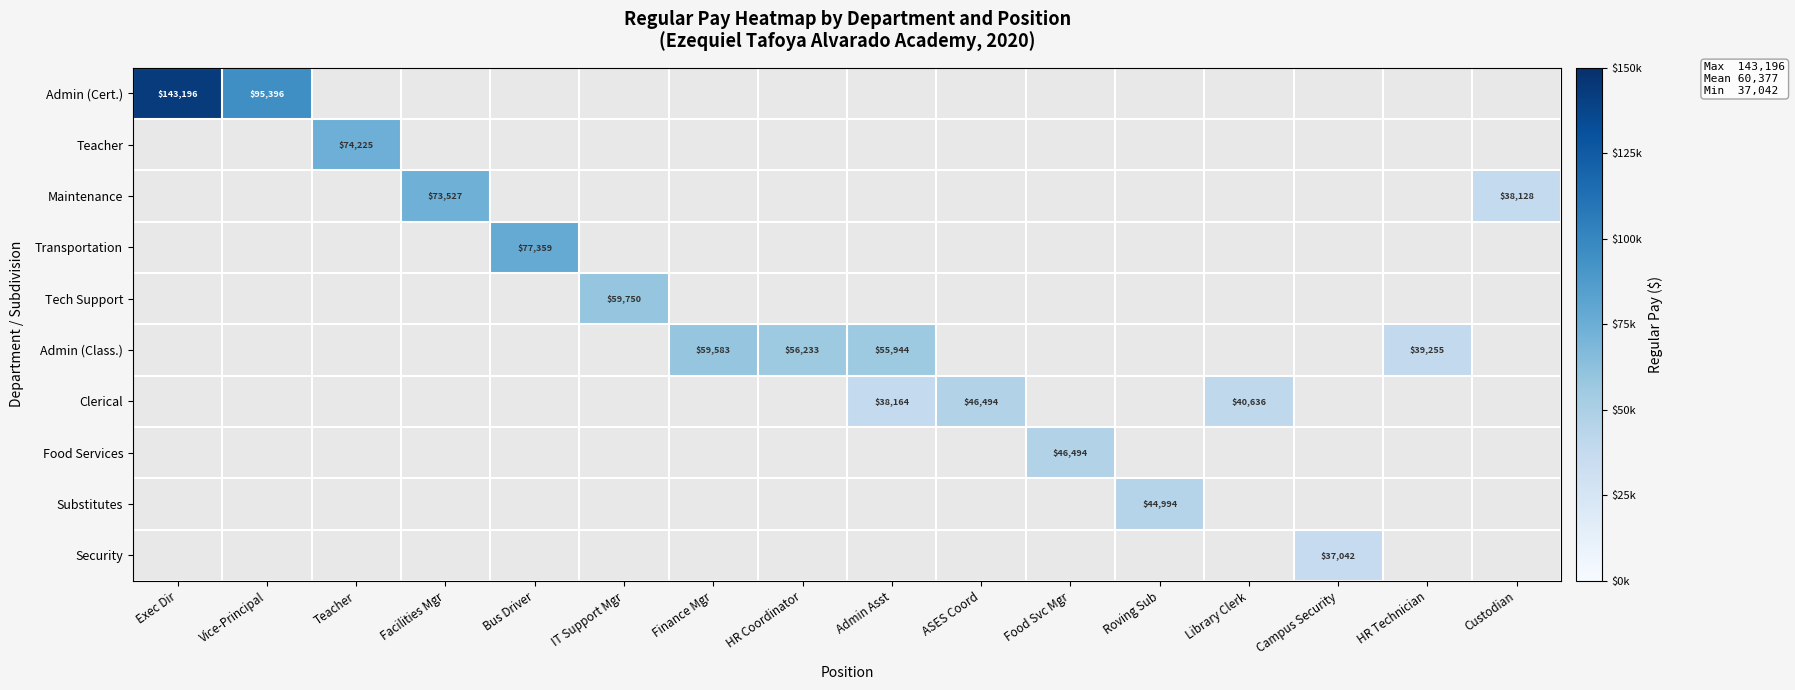

Is it true that Admin (Class.) equals 56233 at HR Coordinator?

True